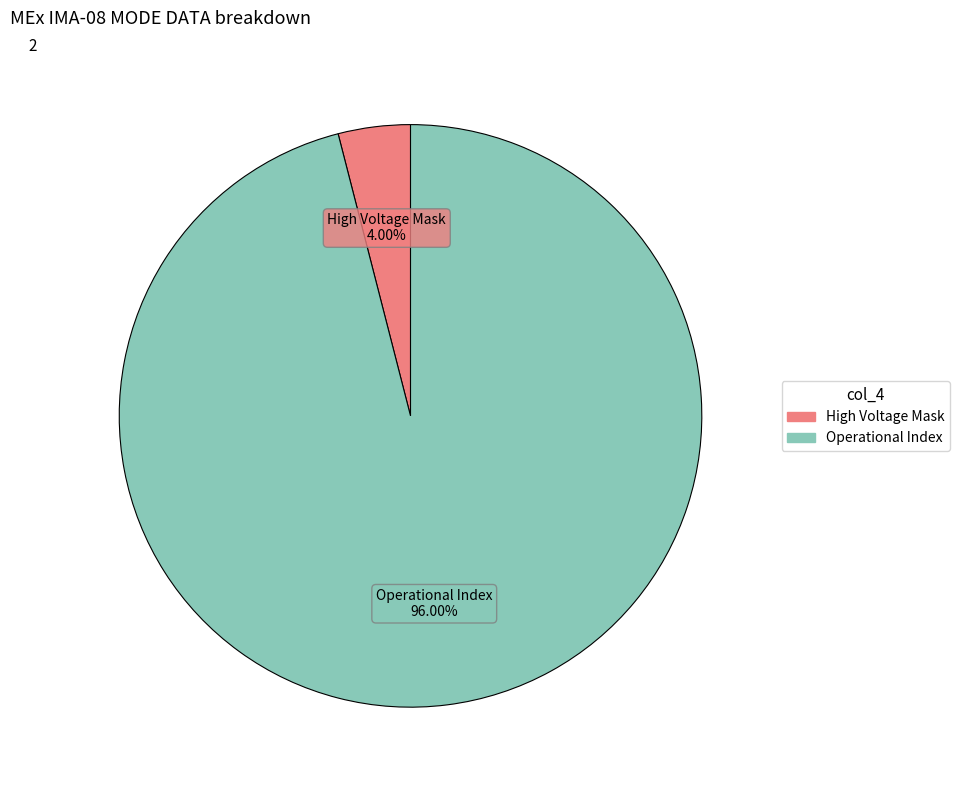

Which slice is the smallest?

High Voltage Mask